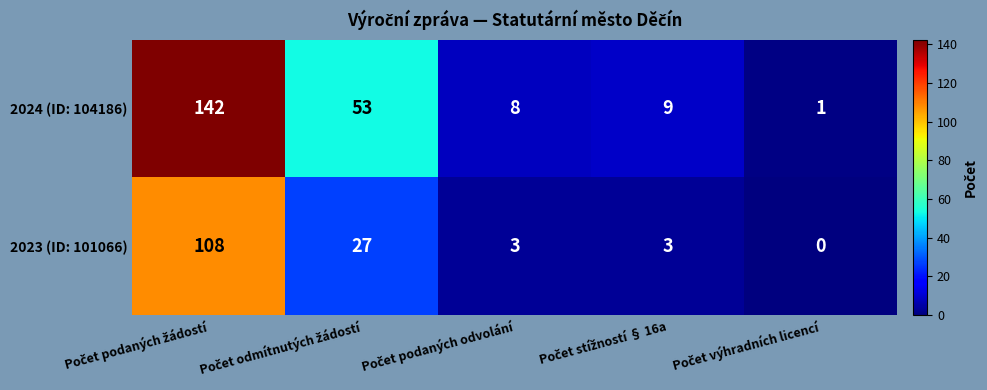

Rank the series by their average value, from highest to lowest.

2024 (ID: 104186), 2023 (ID: 101066)